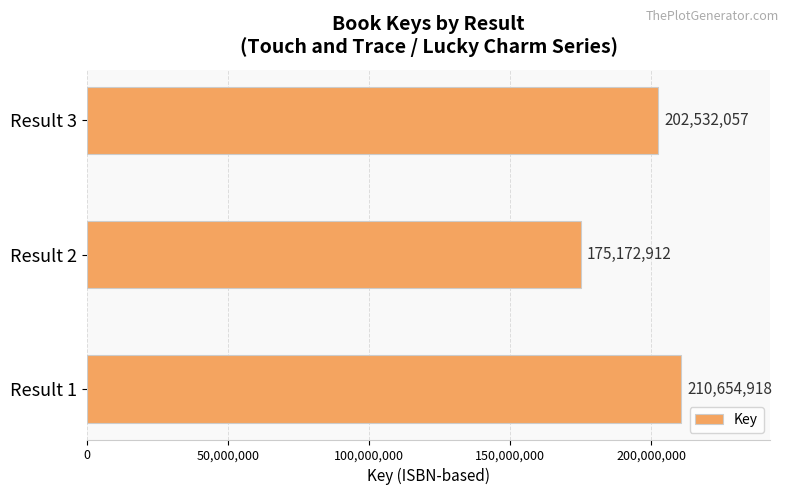

Which label corresponds to the smallest value in the chart?

Result 2